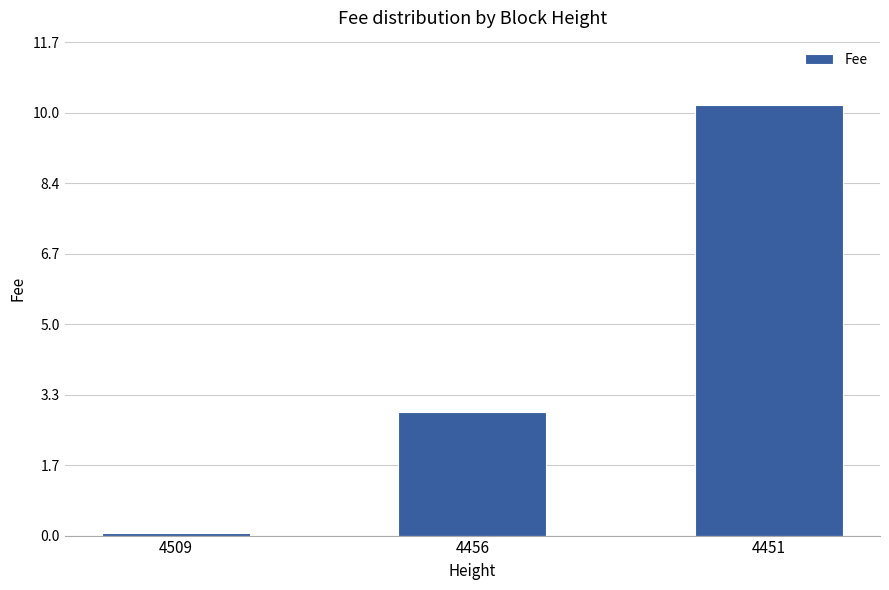

Count the number of values greater than 2.

2